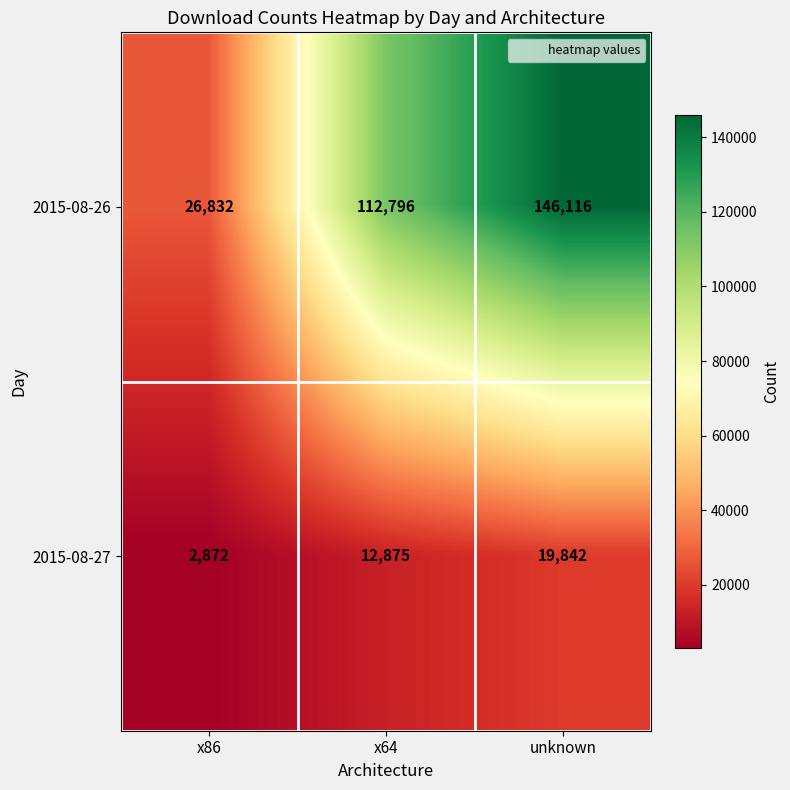

Count the 2015-08-26 values in the range 26832 to 146116.

3